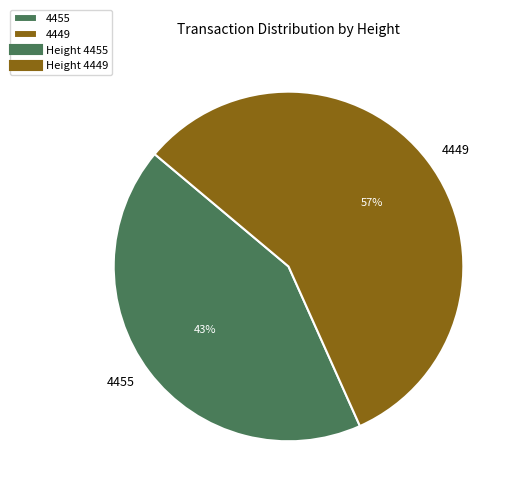

True or false: 4449 accounts for 57% of the total.

True